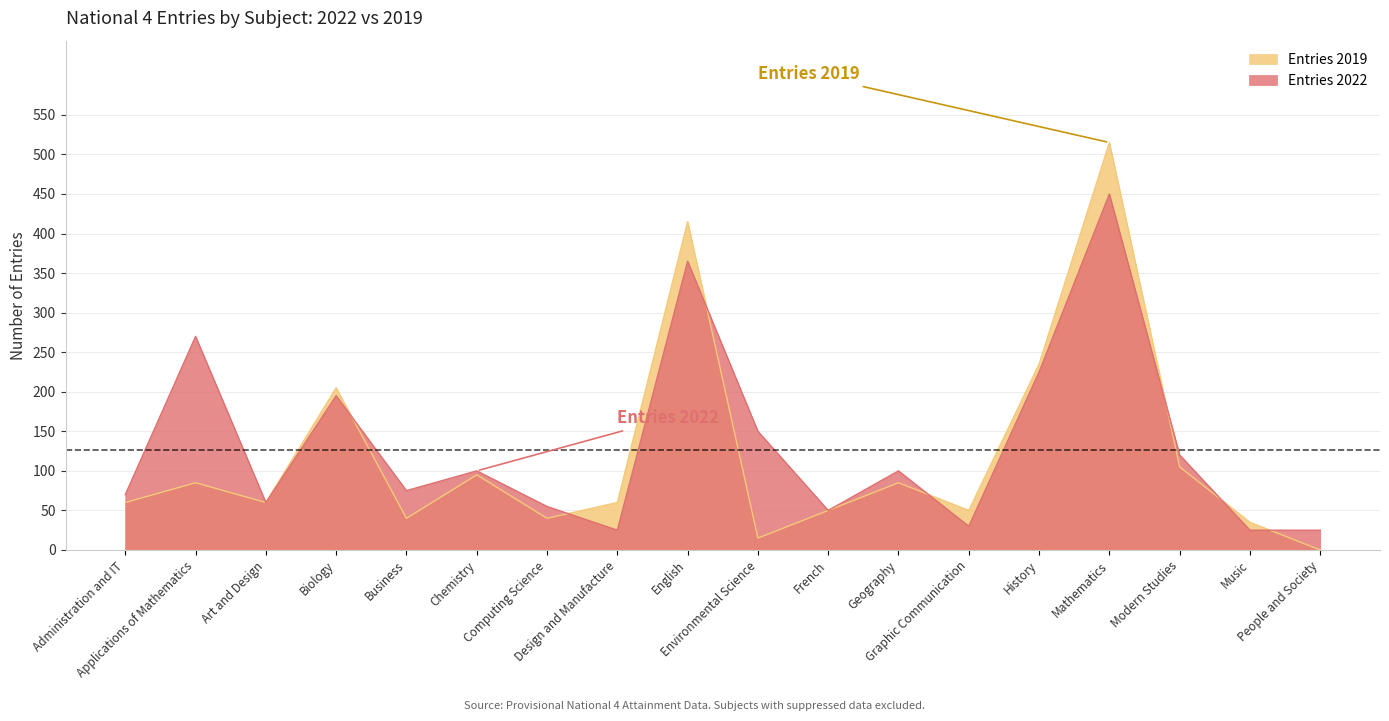

Where does the Entries 2022 series first go above 100?

Applications of Mathematics